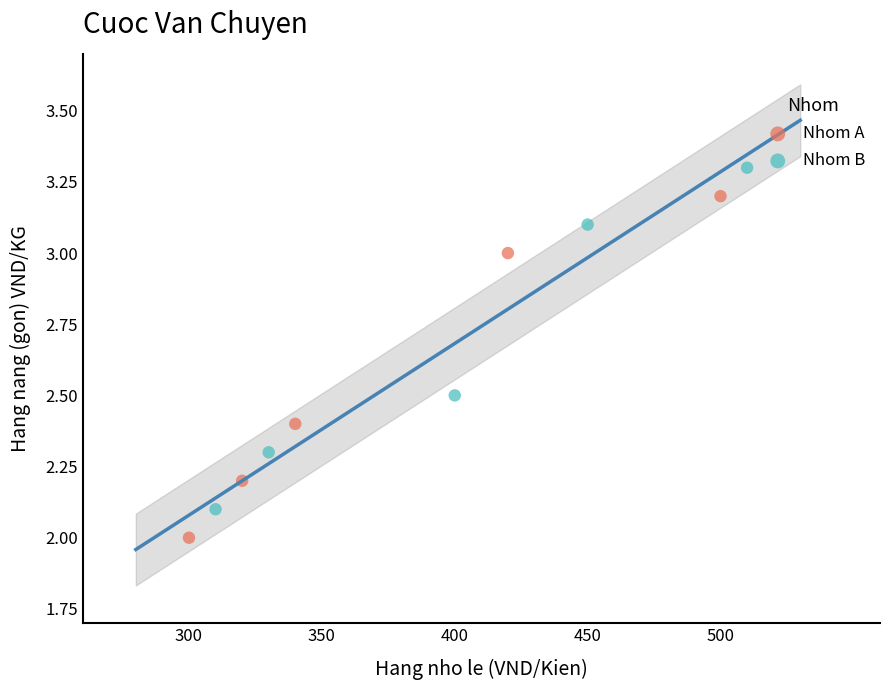

Which series reaches the maximum Y coordinate?

Nhom B